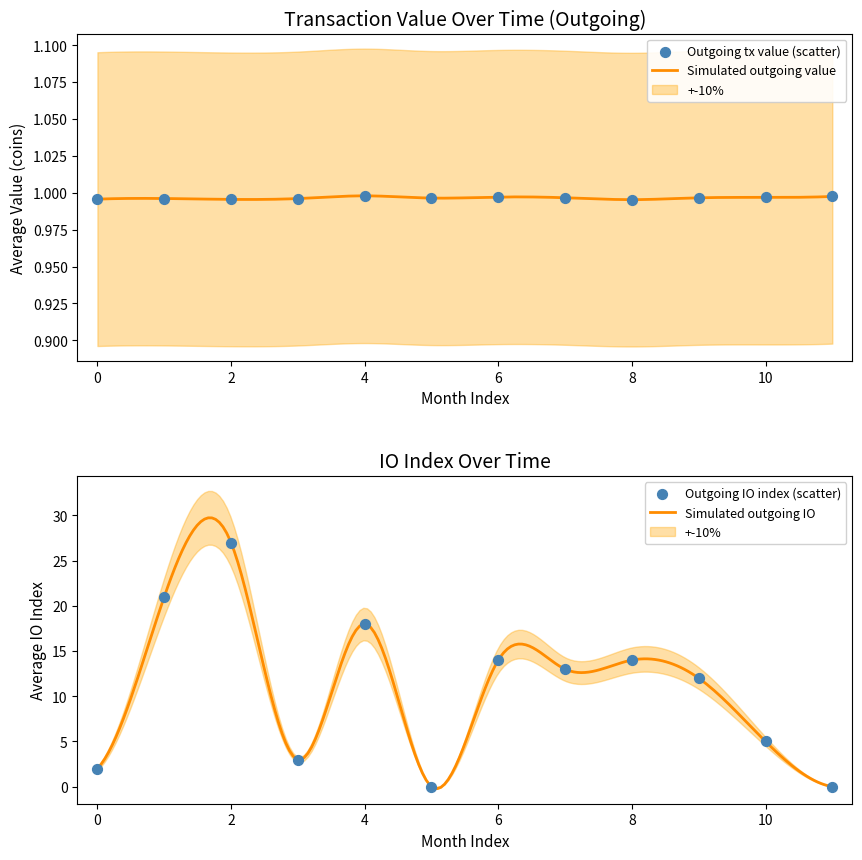

Is the value of outgoing_avg_io at 1 greater than the value of incoming_avg_io at 7?

No